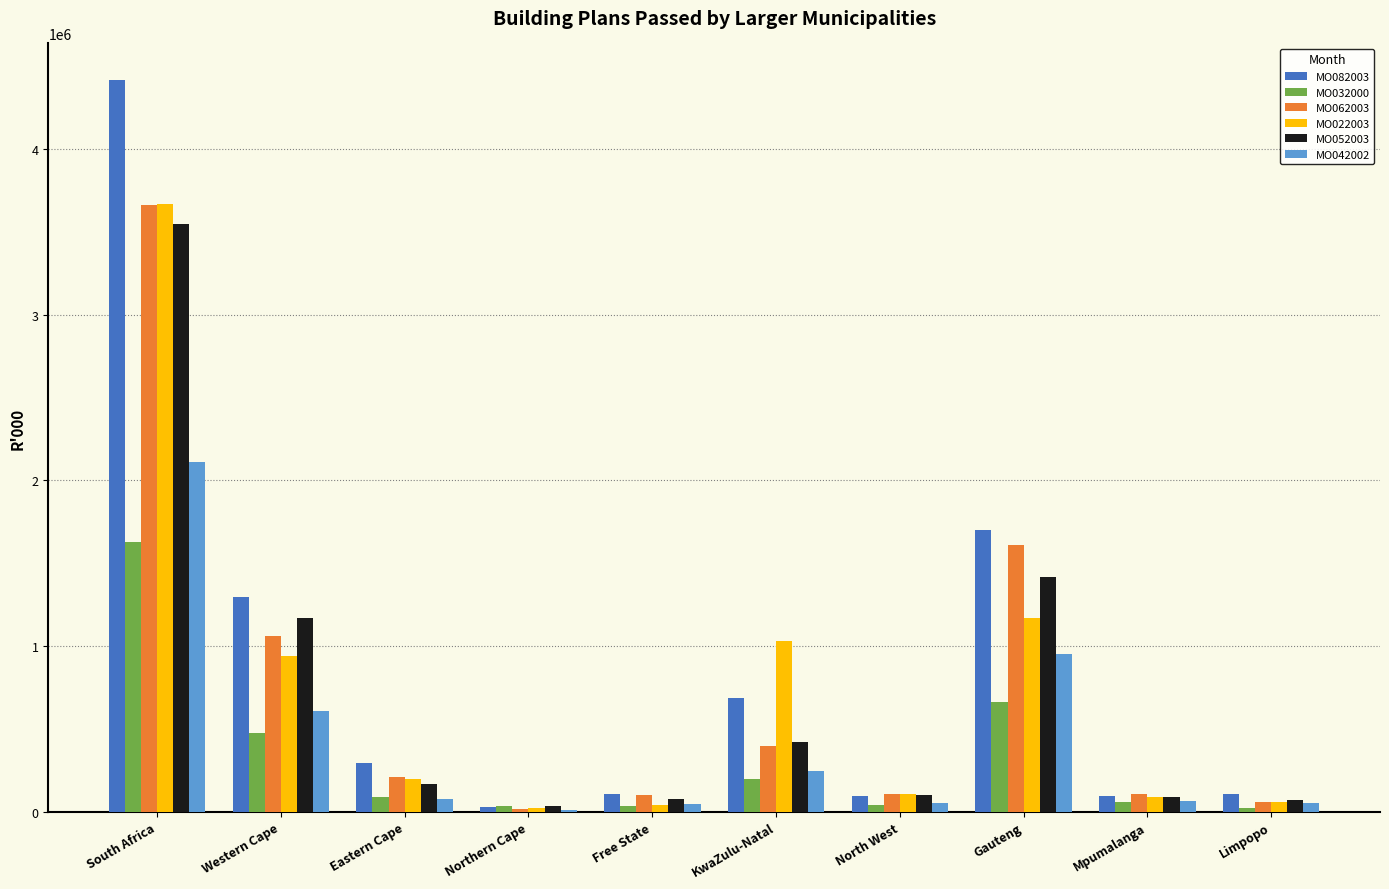

What are all the series names shown in the legend?

MO082003, MO032000, MO062003, MO022003, MO052003, MO042002